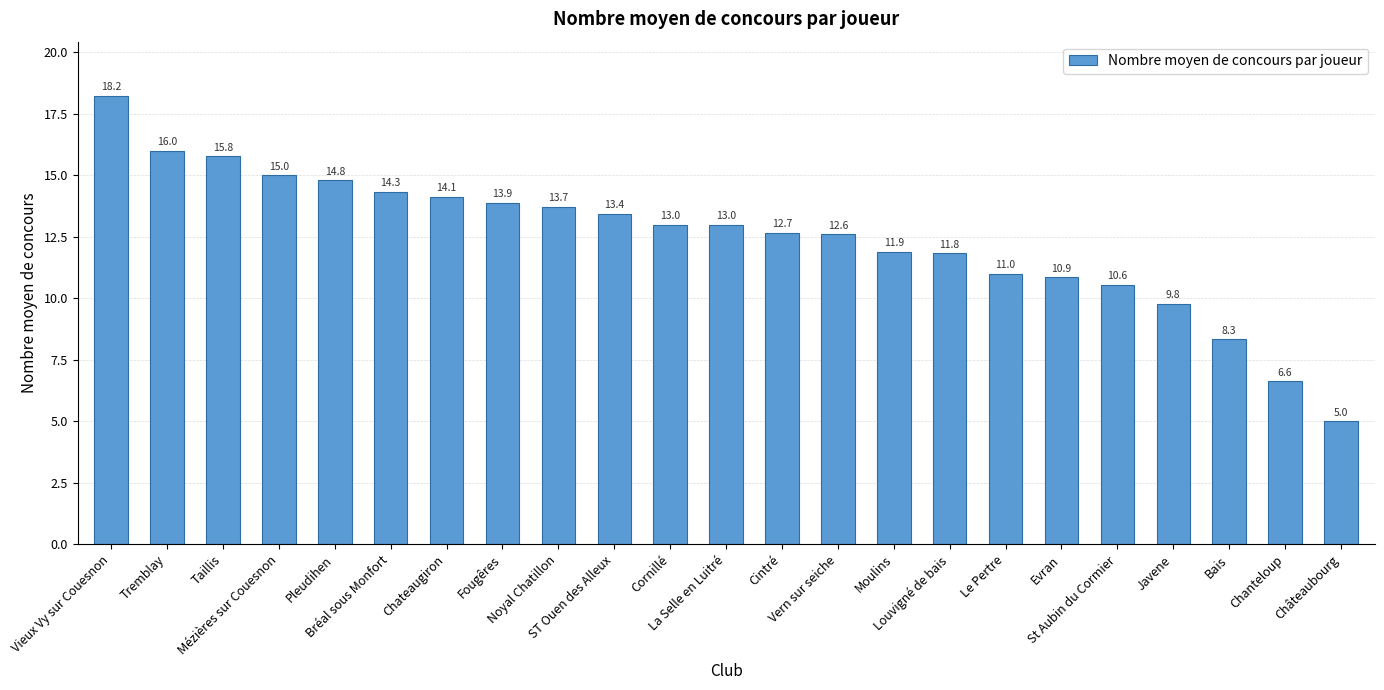

Which label corresponds to the smallest value in the chart?

Châteaubourg